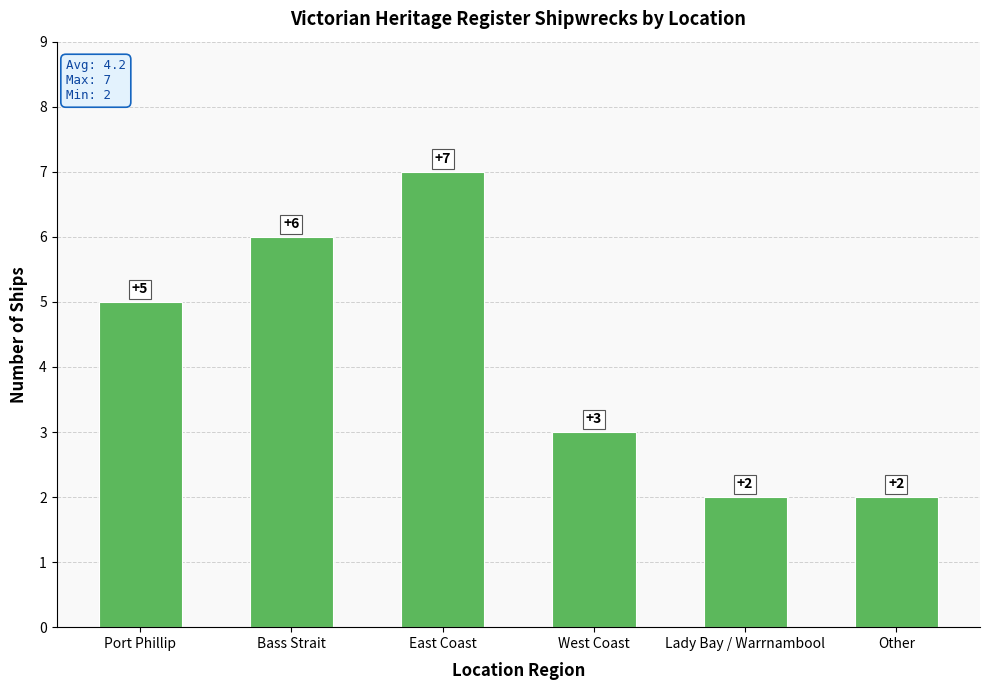

Reading right to left, extract all data points from this chart.

Other=2	Lady Bay / Warrnambool=2	West Coast=3	East Coast=7	Bass Strait=6	Port Phillip=5